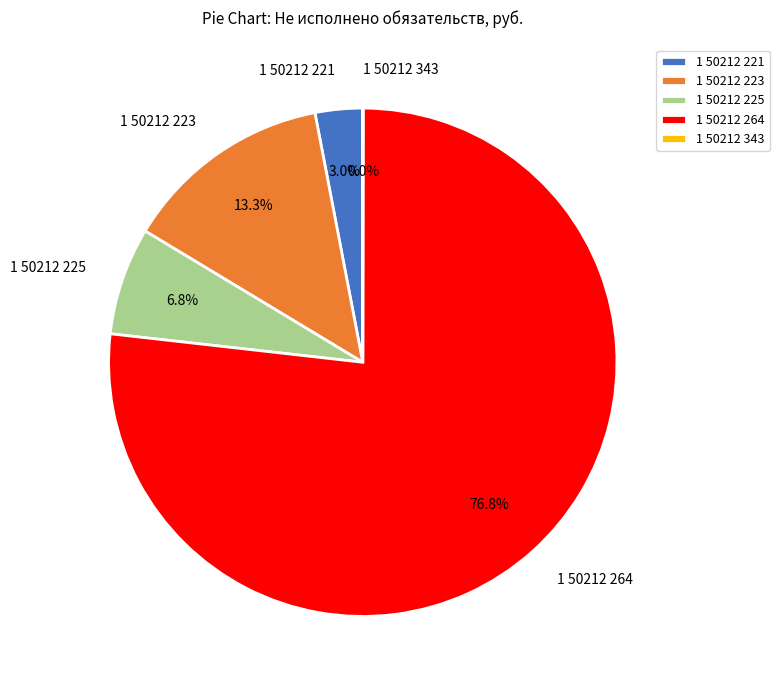

Is 1 50212 223 the majority of the pie?

No